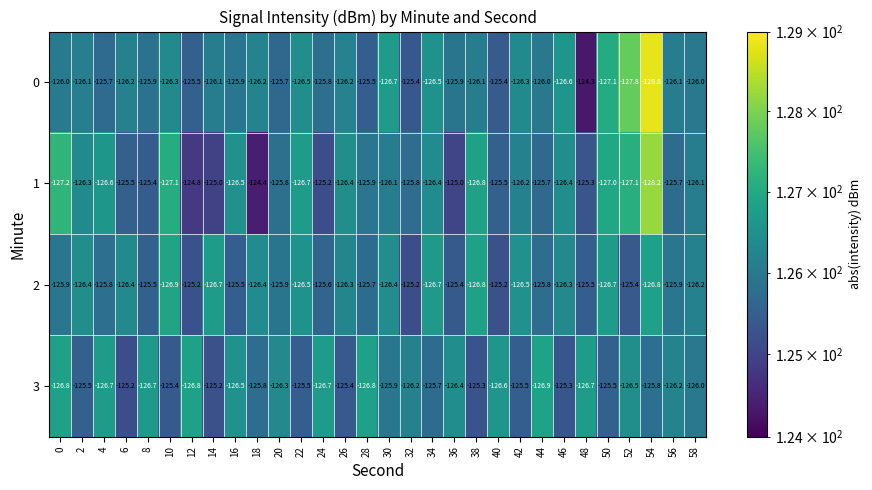

Which series has the largest total across all categories?

2